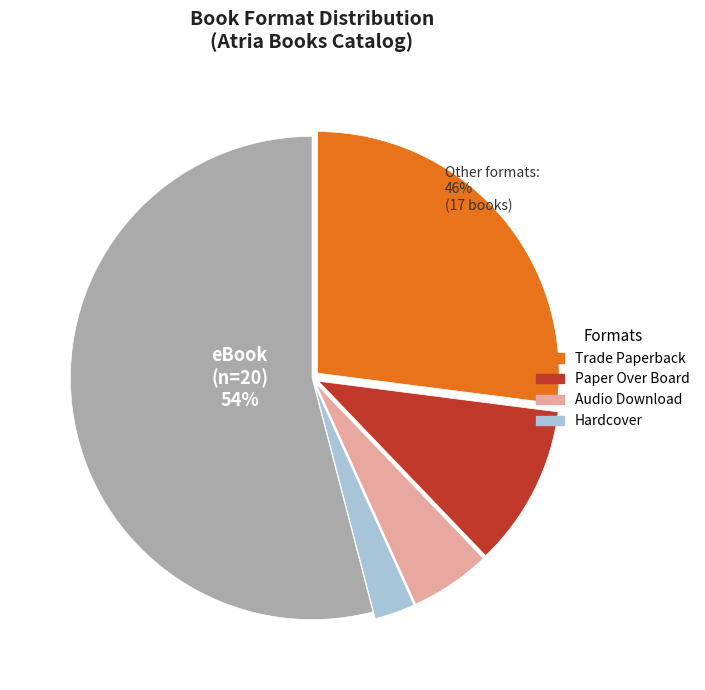

Combined, do eBook and Trade Paperback account for over 50%?

Yes